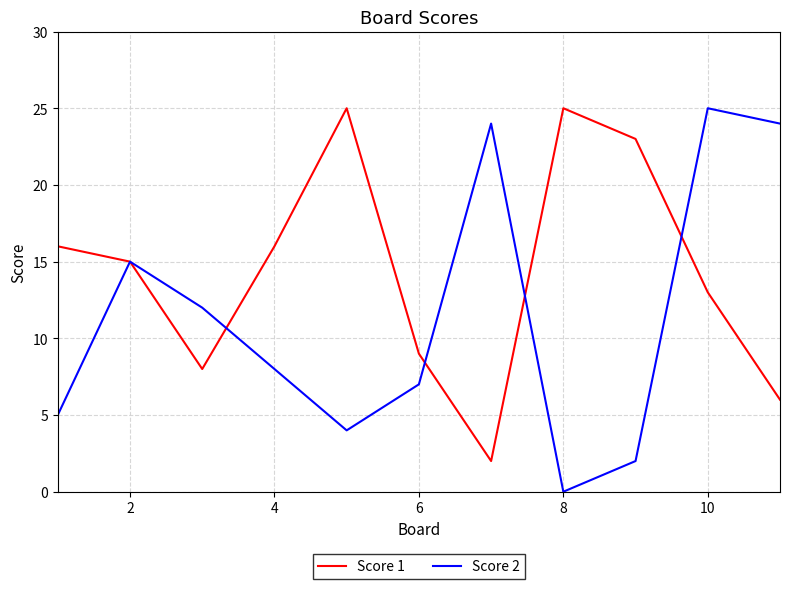

What is the sum of all Score 1 values?

158